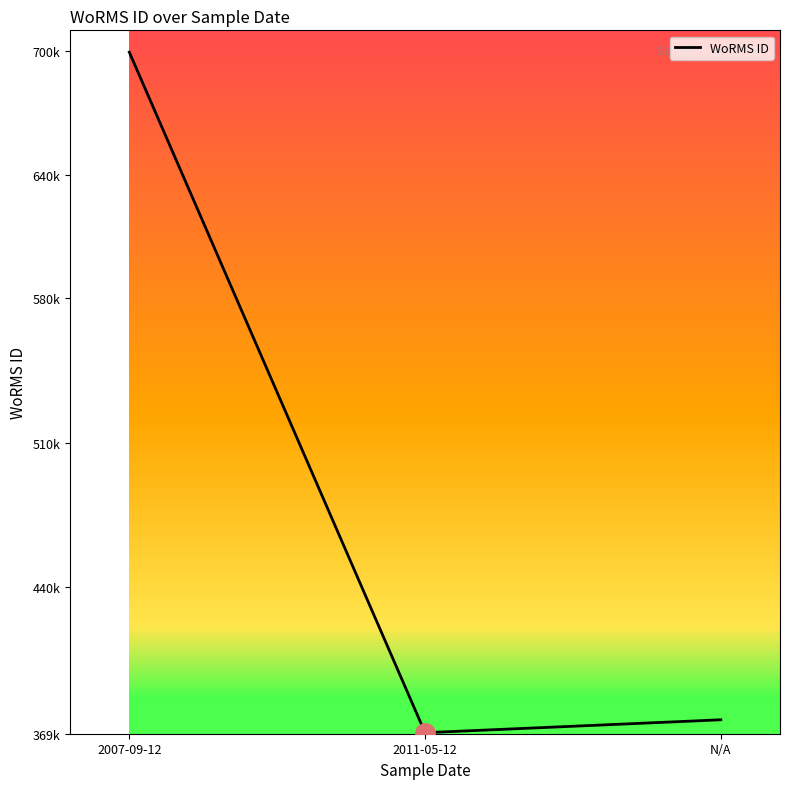

What is the difference between the values at 2007-09-12 and 2011-05-12?

329913